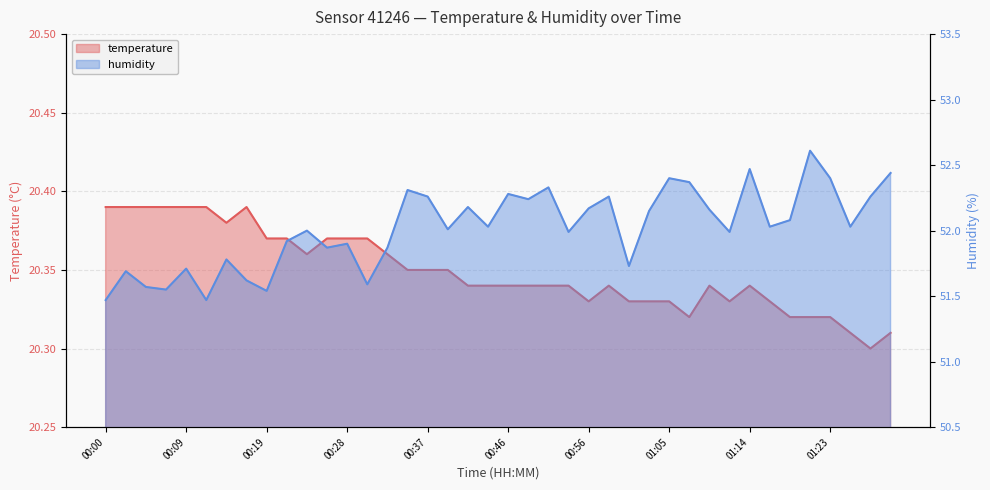

True or false: temperature and humidity intersect in this chart.

False